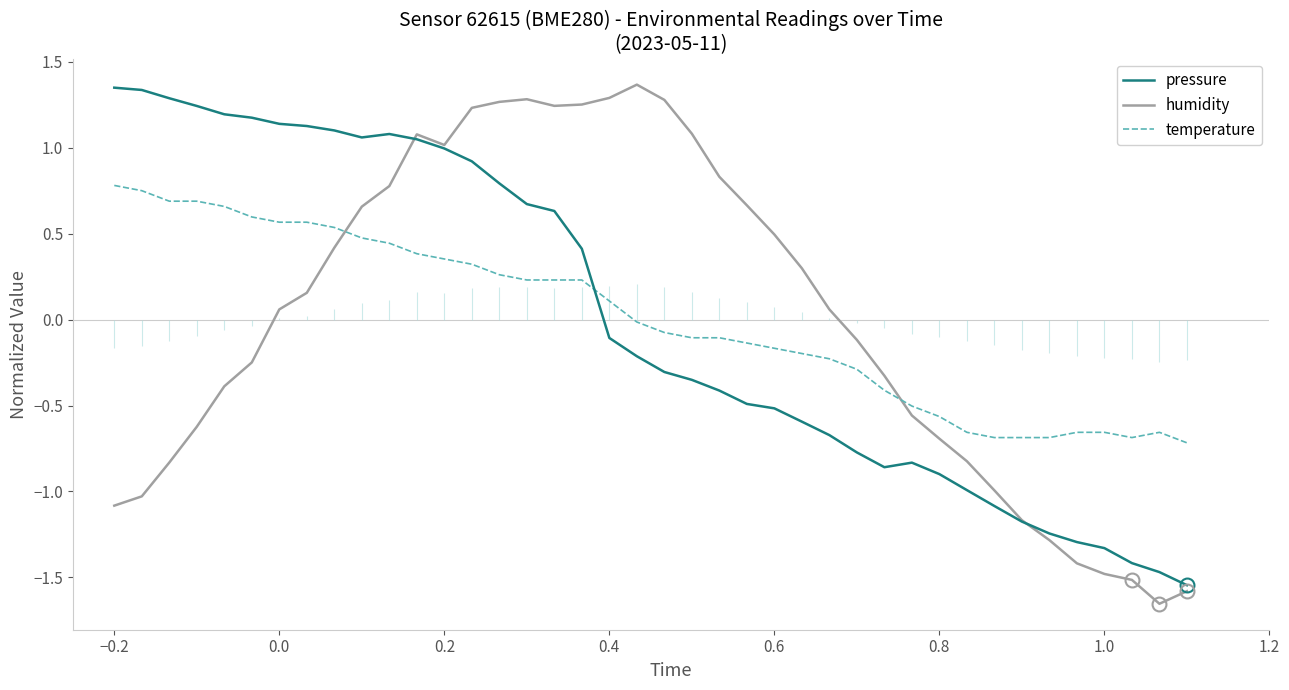

True or false: humidity has a value of 0.5 at 0.6.

True